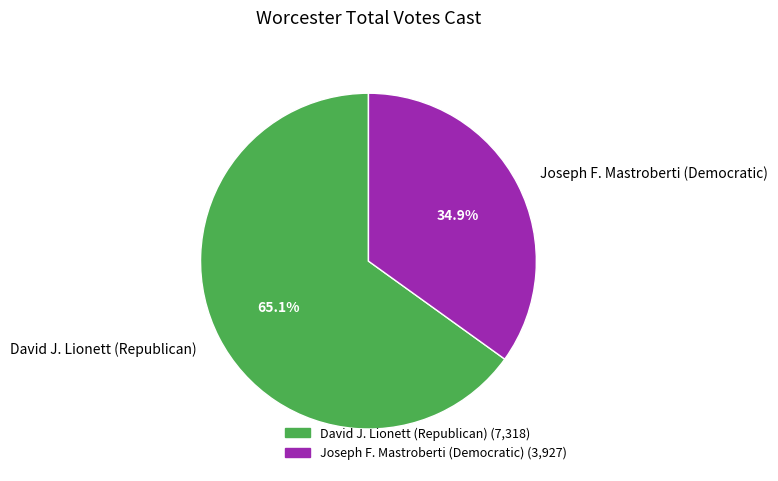

How much of the chart is everything except David J. Lionett (Republican)?

34.9%